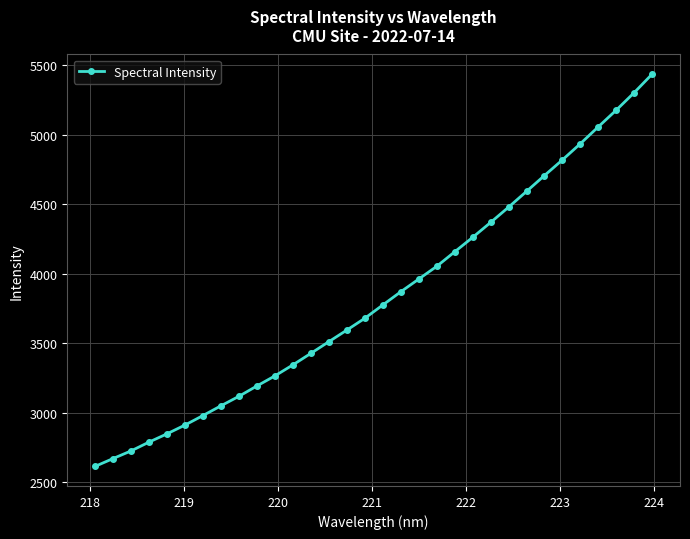

What is the smallest value displayed?

2614.3